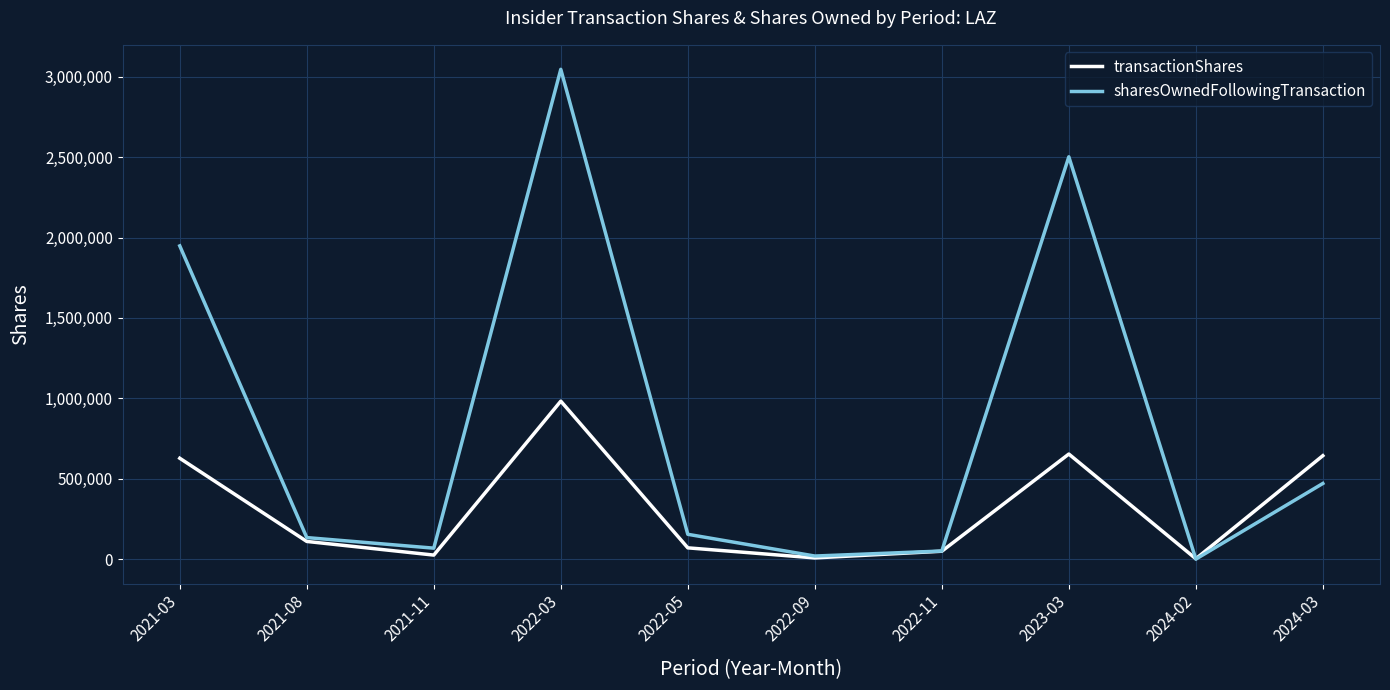

How many positive values does the sharesOwnedFollowingTransaction series have?

9